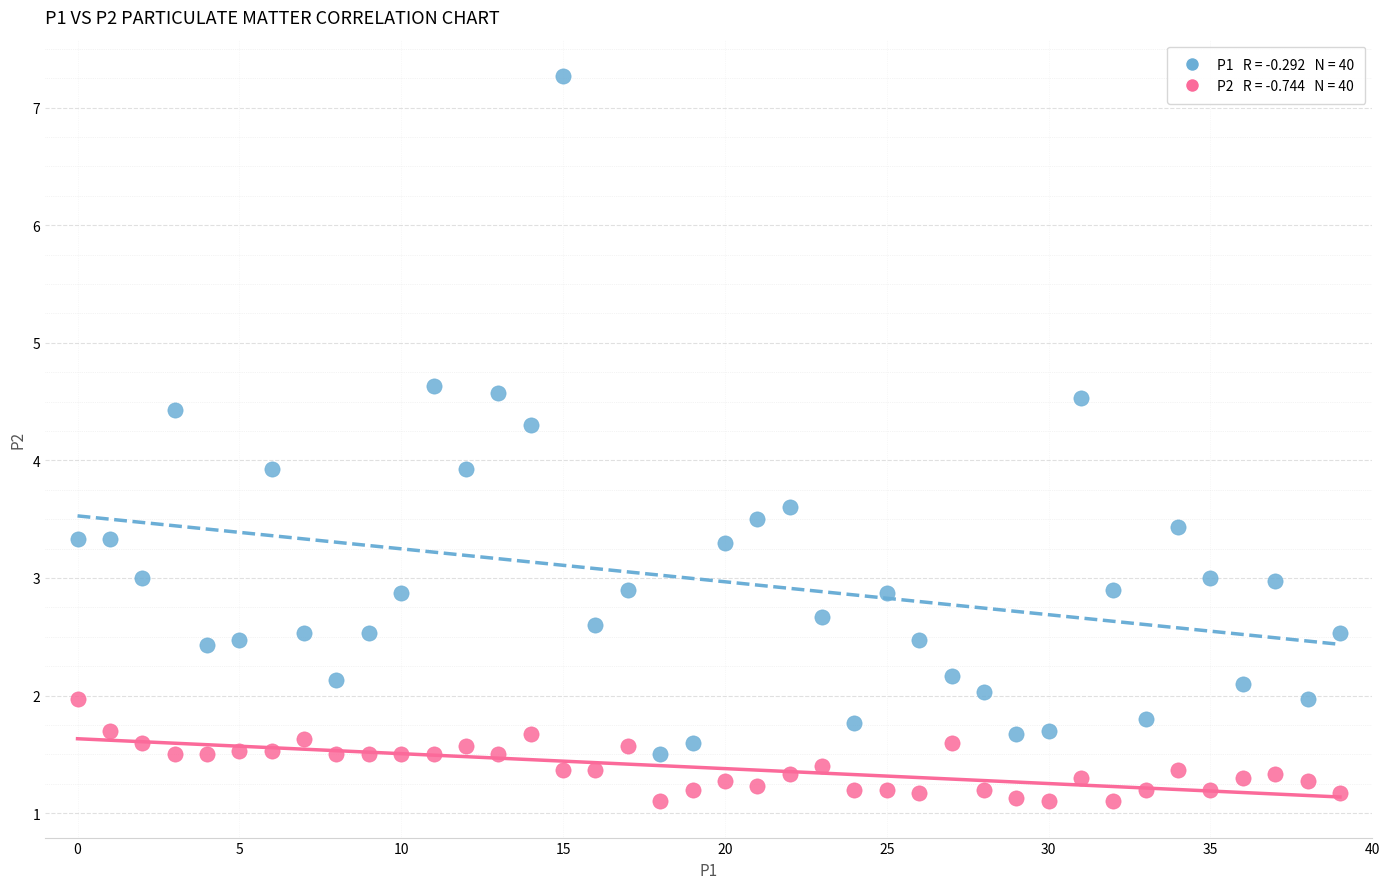

Across all data points, what is the range of Y values (max minus min)?

6.2